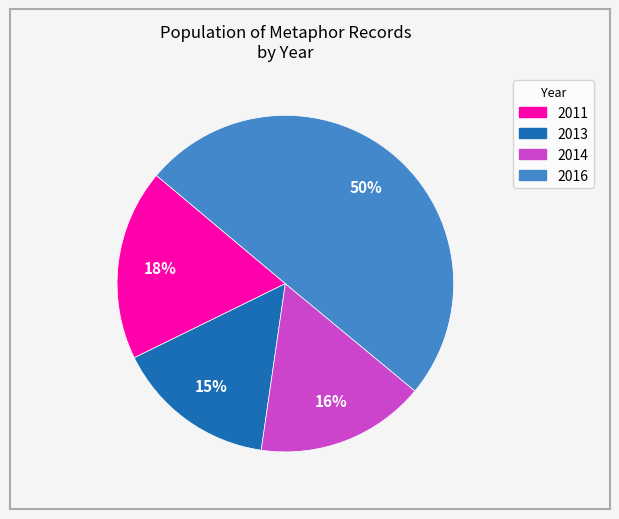

Is 2014 the majority of the pie?

No